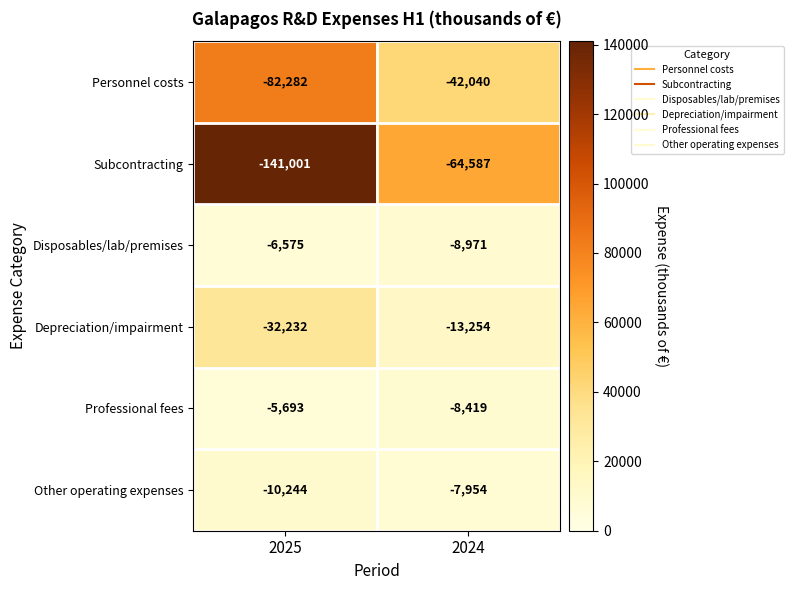

At 2025, list the series in order from smallest to largest.

Subcontracting, Personnel costs, Depreciation/impairment, Other operating expenses, Disposables/lab/premises, Professional fees